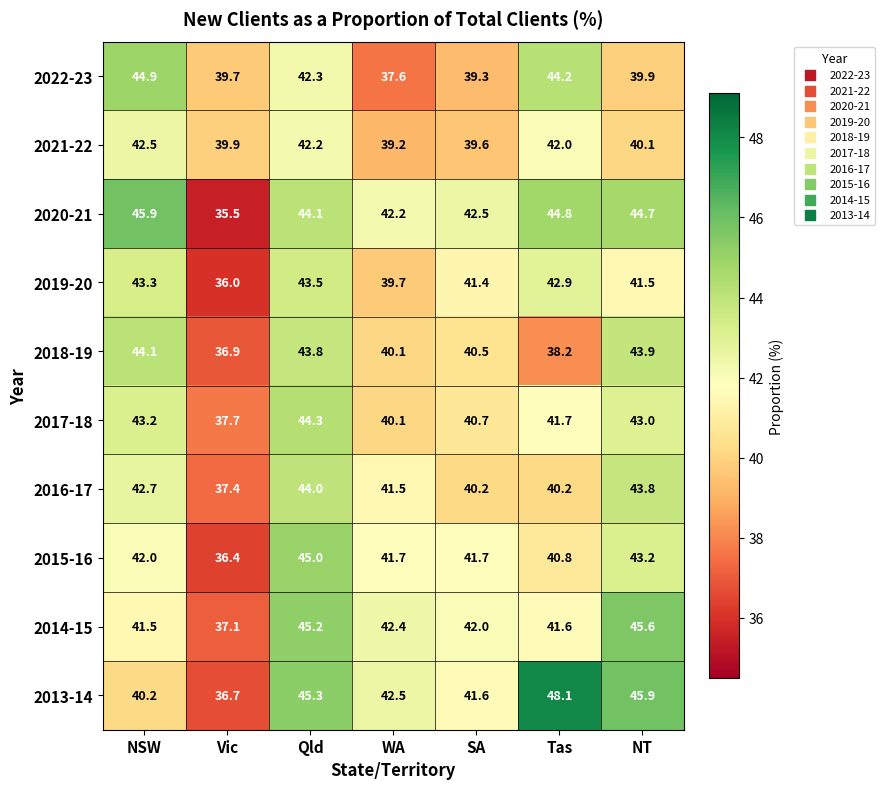

Which series has the largest total across all categories?

2013-14